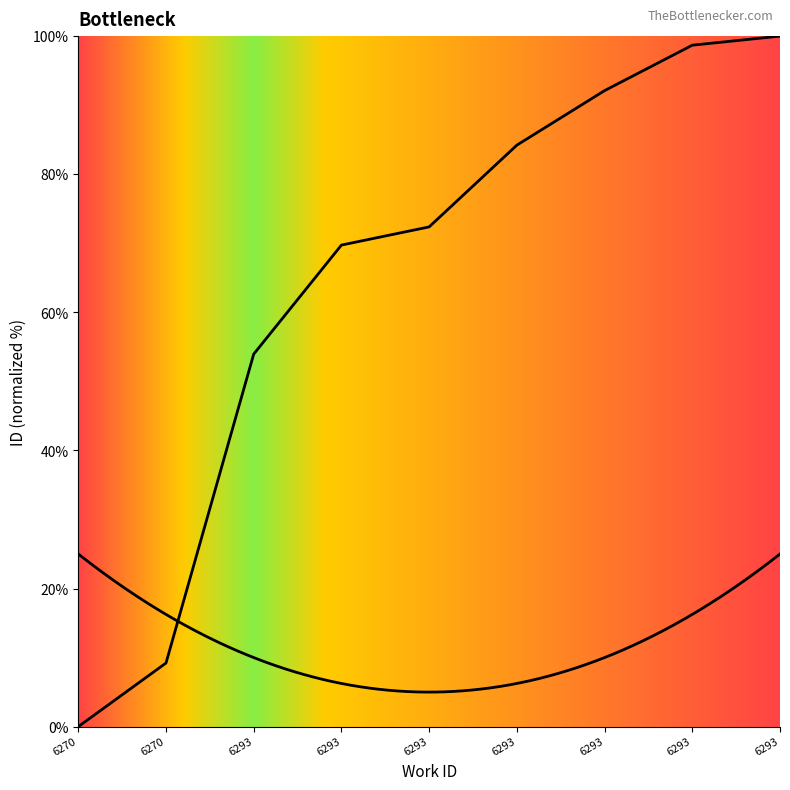

True or false: the data has more than 0 interior local peaks.

False